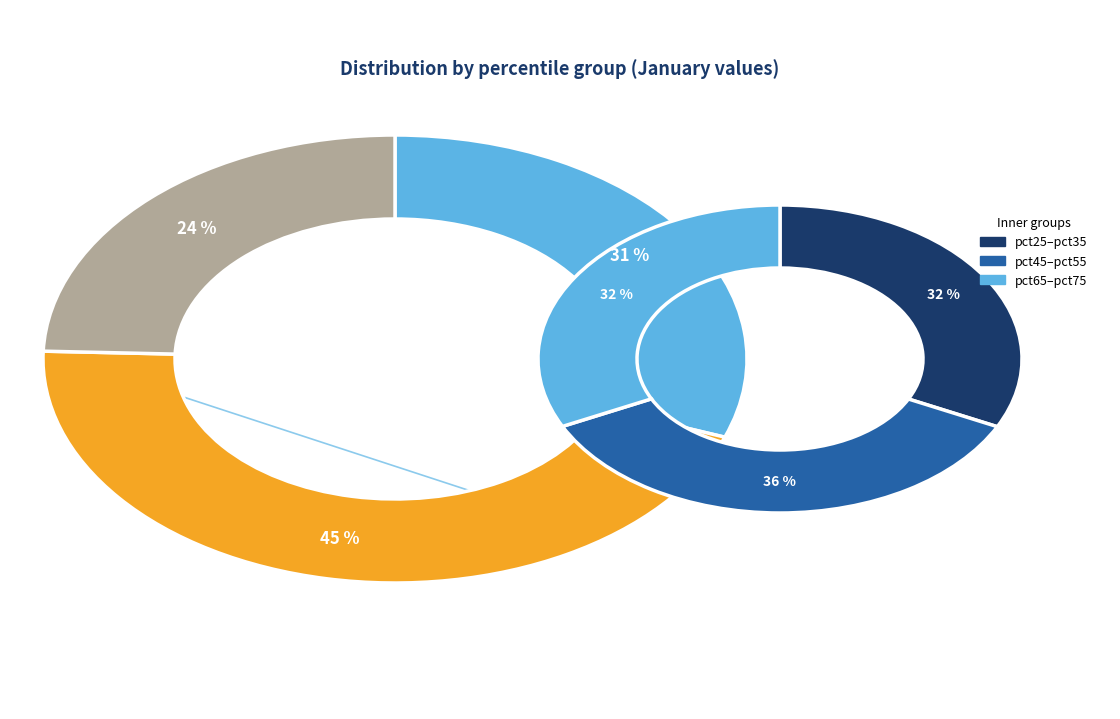

Combined, what portion of the pie is pct95 and pct15?

24.4%